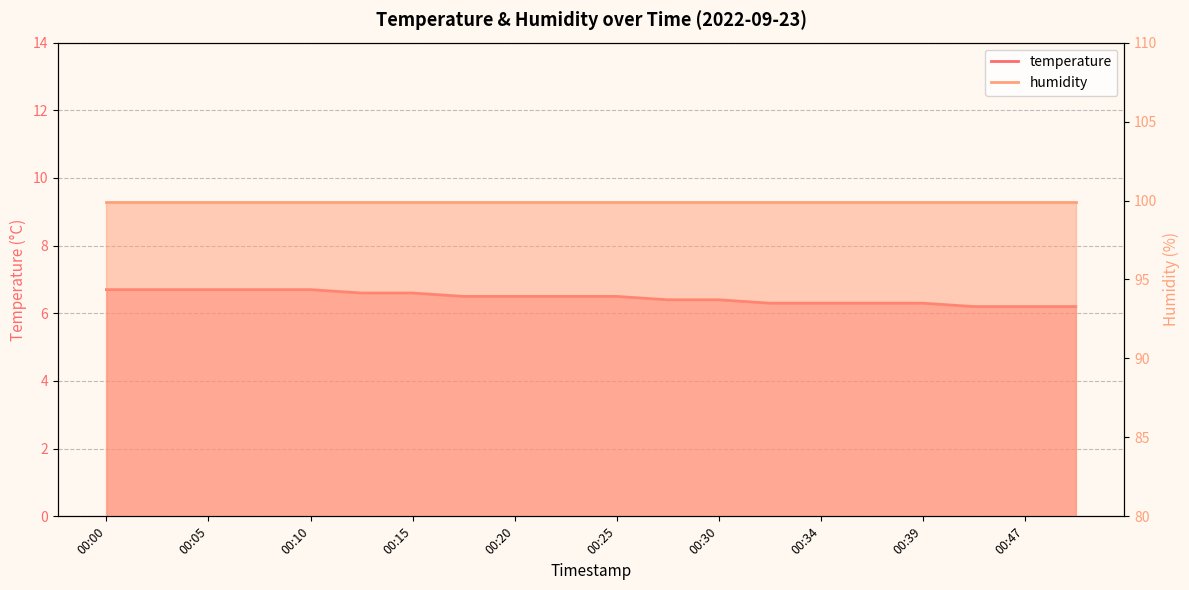

How many values are between 6 and 7?

20